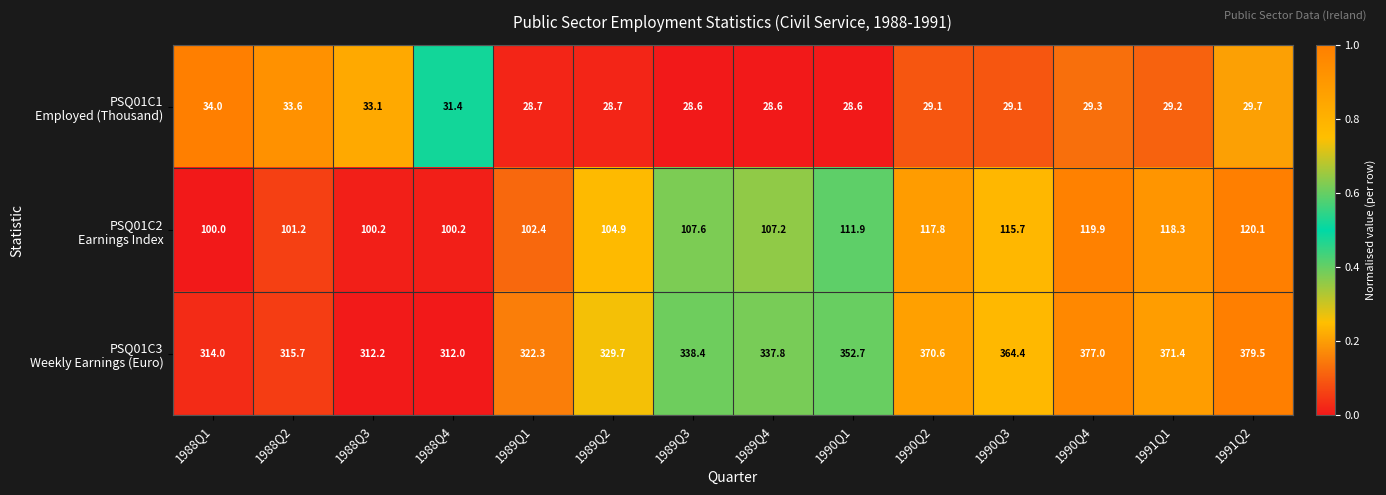

What is the spread (max minus min) of values at 1990Q1?

324.1